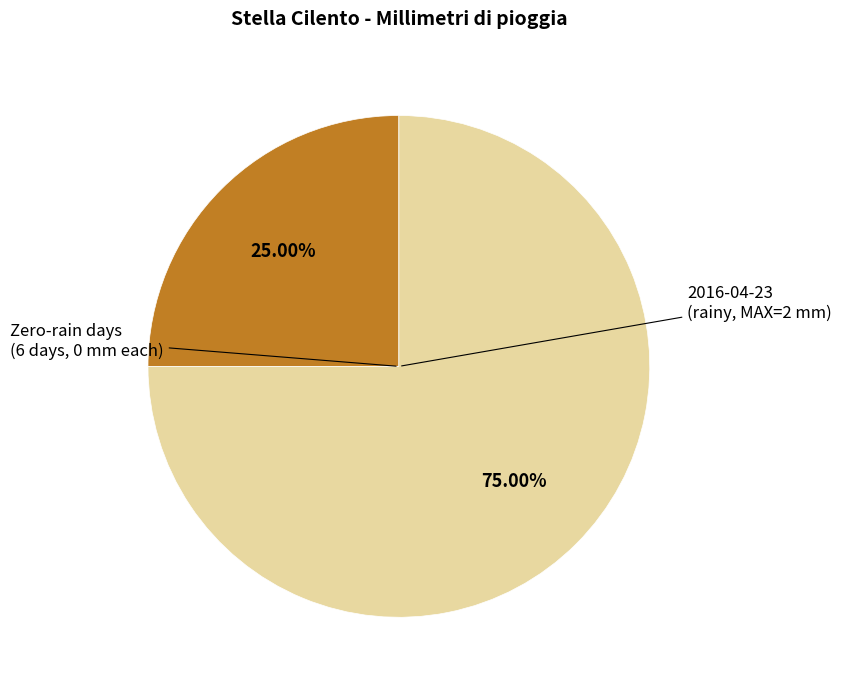

Is there a majority slice in this chart?

Yes